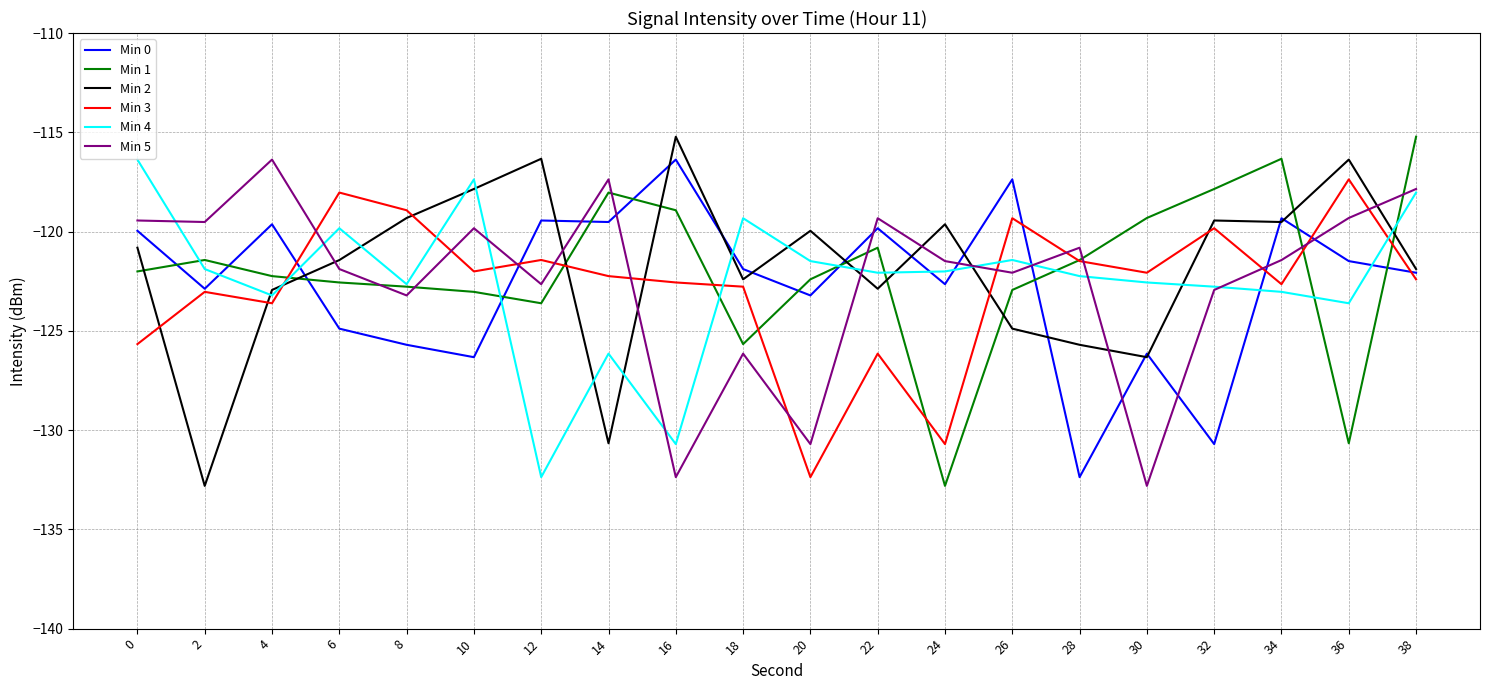

How many lines are shown in the chart?

6